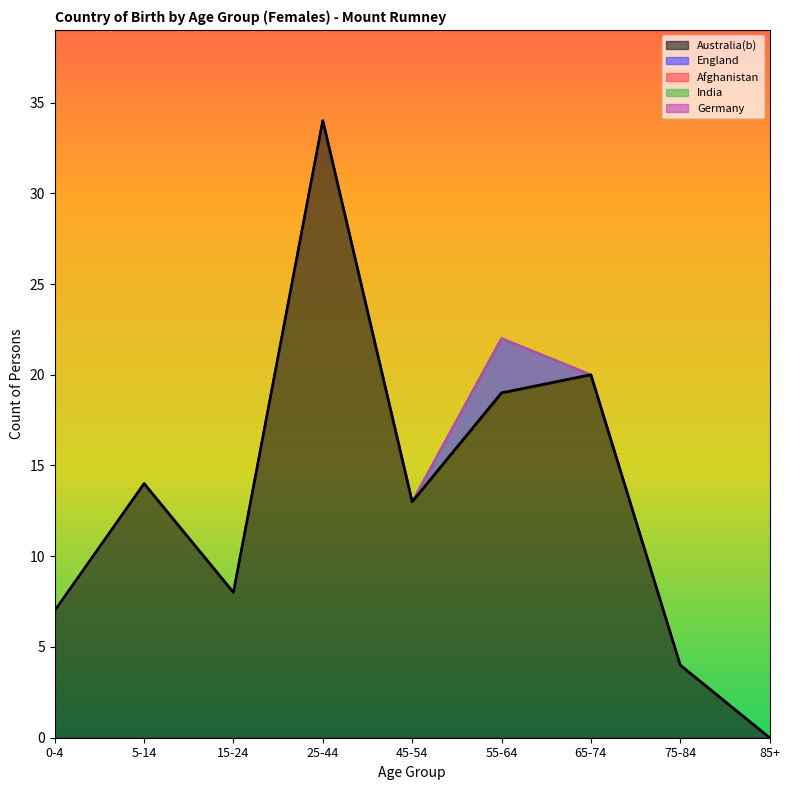

Which series has the largest total across all categories?

Australia(b)